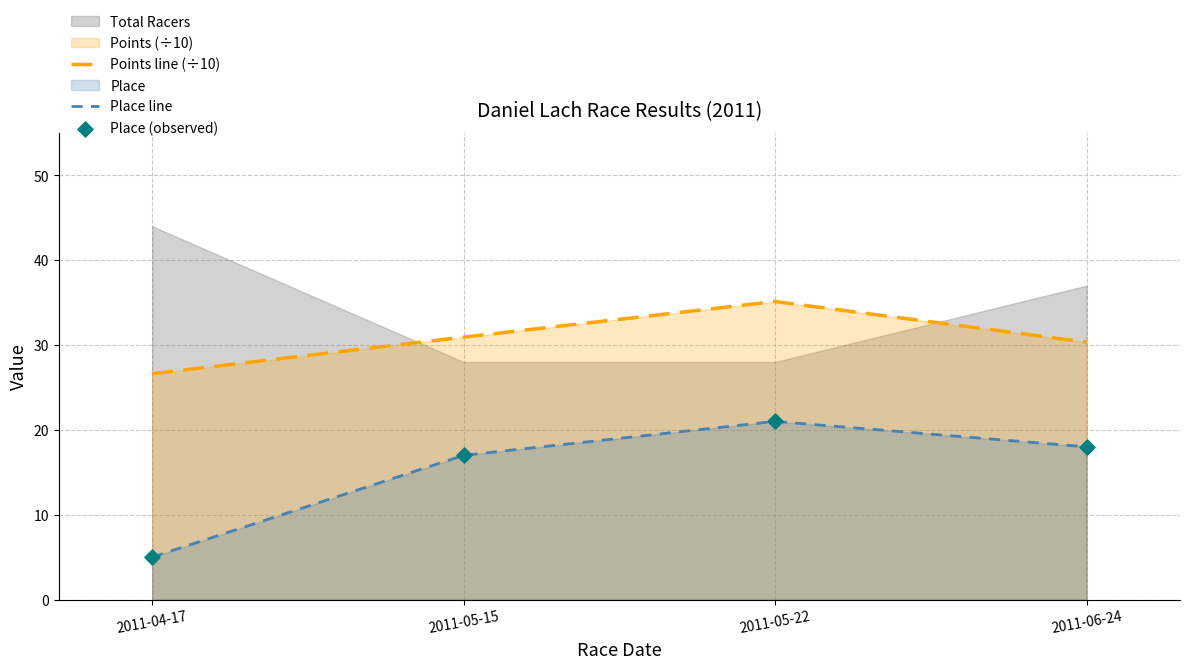

Which series has the widest spread of Y values?

Place line